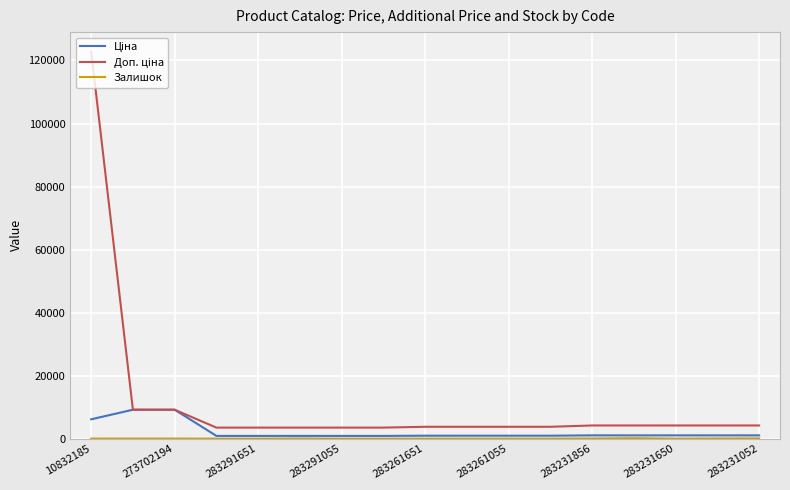

What is the maximum value shown in the chart?

122865.0